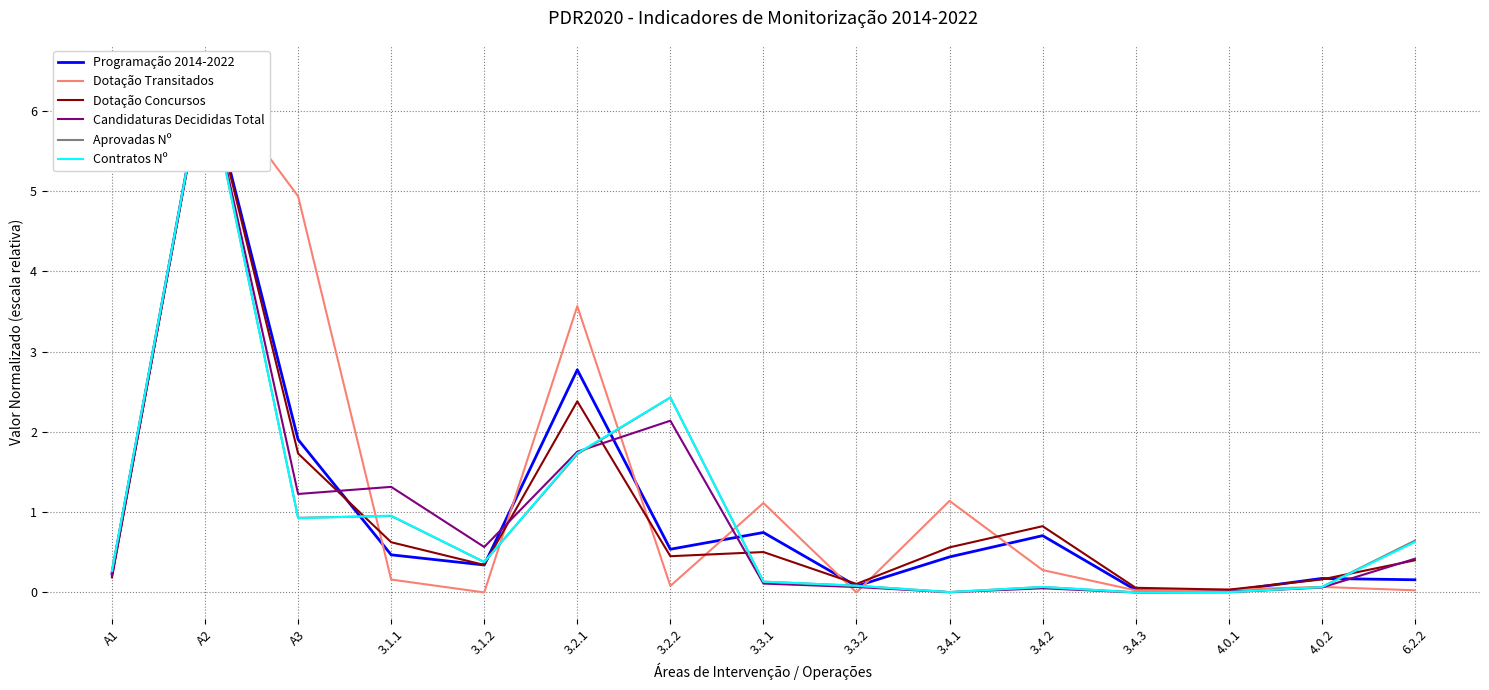

At which category does Contratos Nº reach its first local peak?

A2